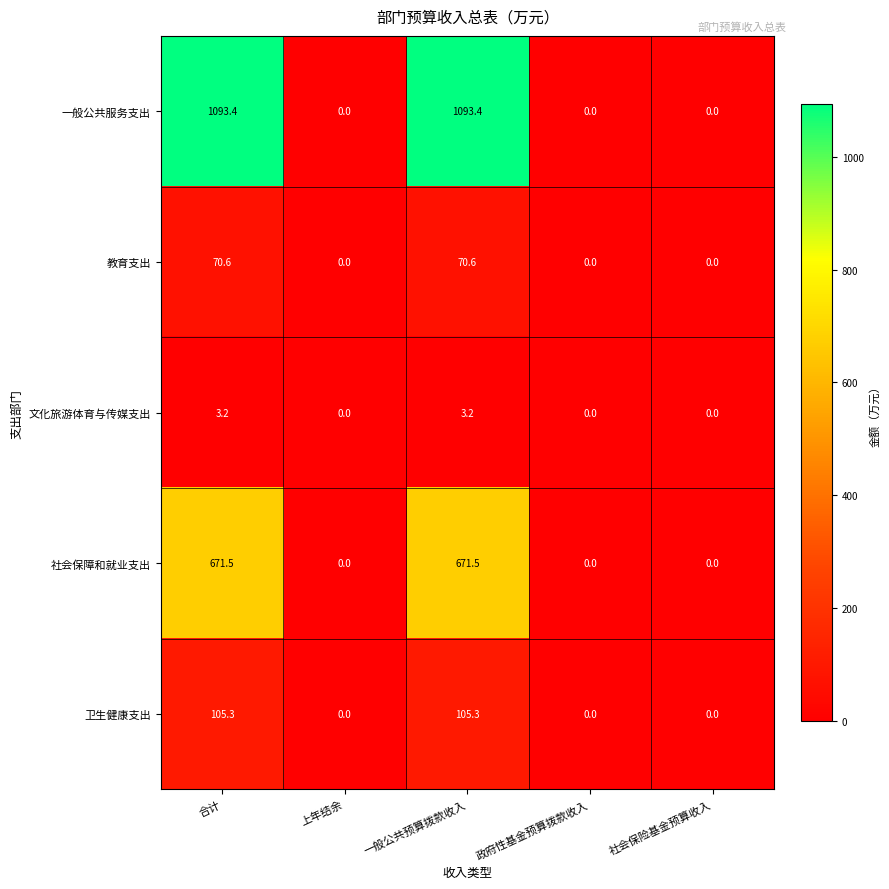

Which series has the largest total across all categories?

一般公共服务支出